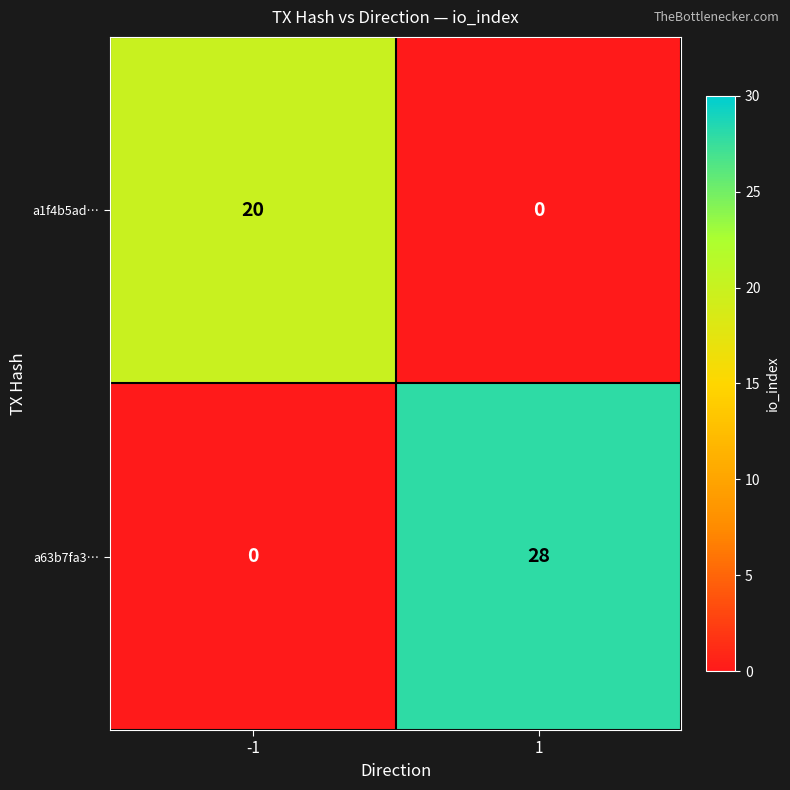

Reading right to left, extract all data points from this chart.

a1f4b5ad…: 0	20
a63b7fa3…: 28	0